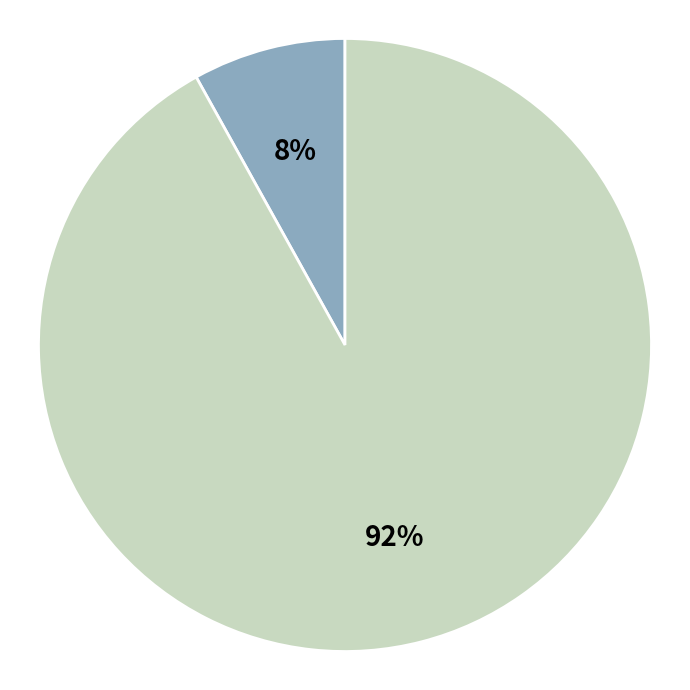

To the nearest percent, what is the difference between the largest and smallest slice percentages?

84%